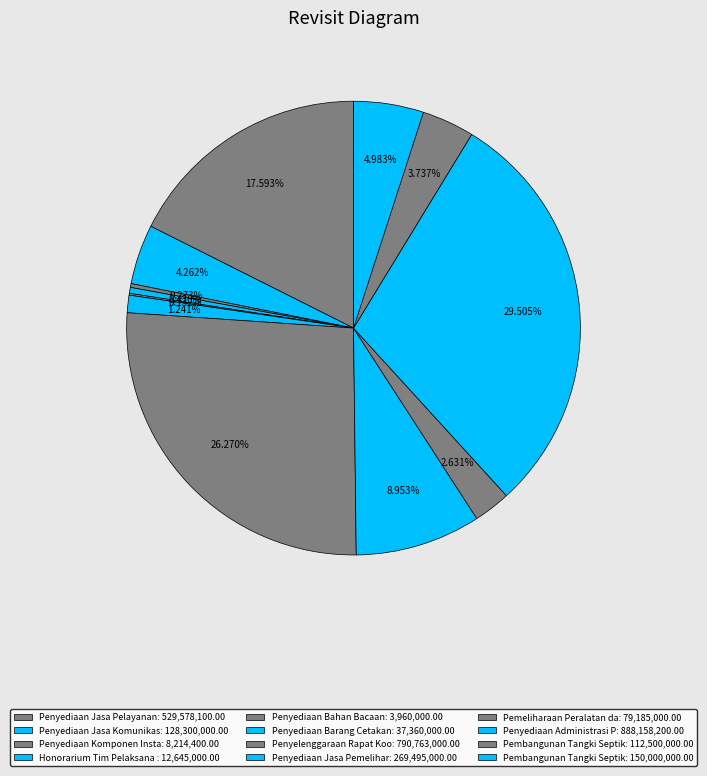

Rank the categories by value from highest to lowest.

Penyediaan Administrasi Pelaksanaan, Penyelenggaraan Rapat Koordinasi, Penyediaan Jasa Pelayanan Umum Kantor, Penyediaan Jasa Pemeliharaan, Pembangunan Tangki Septik (100 Unit), Penyediaan Jasa Komunikasi, Pembangunan Tangki Septik (75 Unit), Pemeliharaan Peralatan dan Mesin, Penyediaan Barang Cetakan, Honorarium Tim Pelaksana Kegiatan, Penyediaan Komponen Instalasi Listrik, Penyediaan Bahan Bacaan